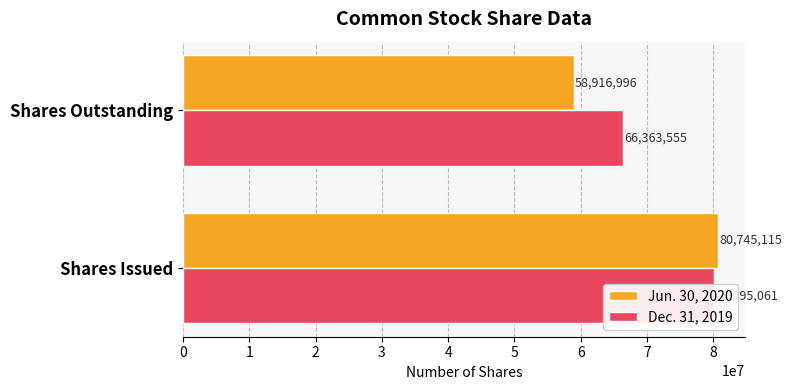

At Shares Outstanding, list the series in order from smallest to largest.

Jun. 30, 2020, Dec. 31, 2019